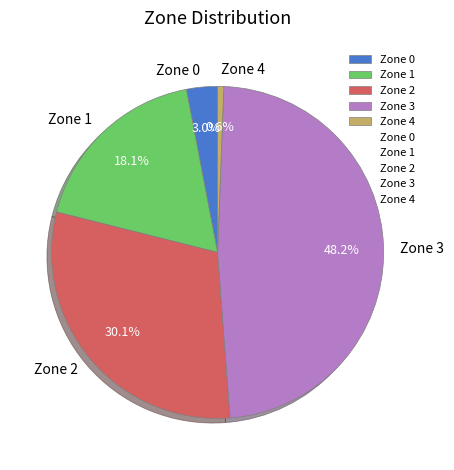

Does Zone 0 represent more than half of the total?

No